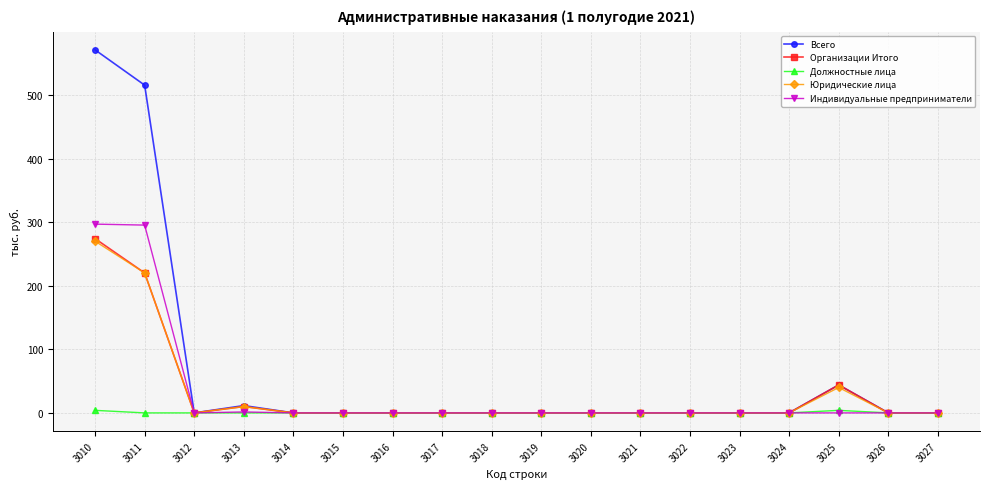

Does the chart have visible grid lines?

Yes